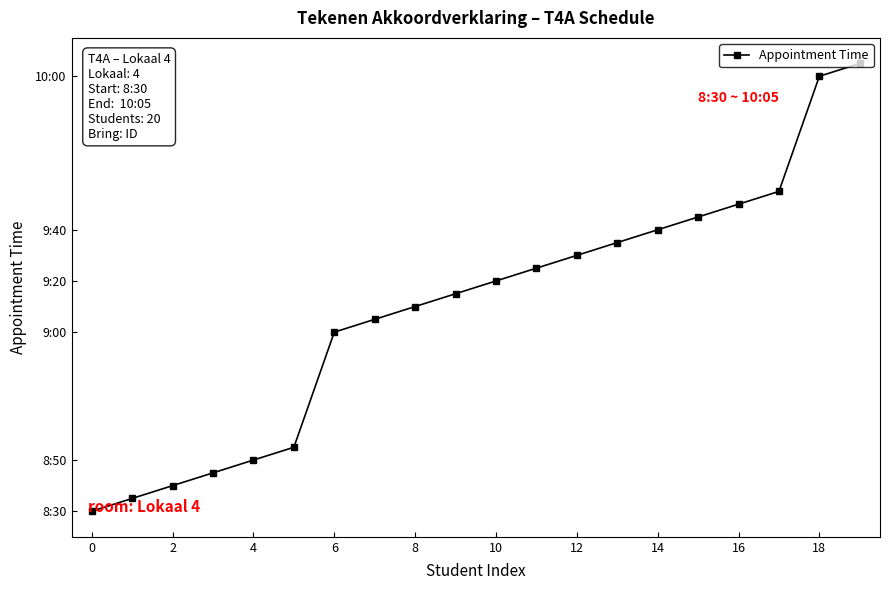

Is this an area chart (filled region under the line)?

No